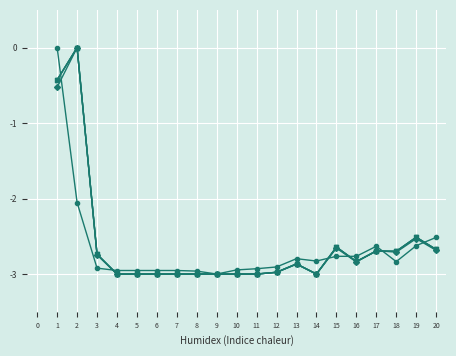

What is the total value across all series at 1?

-1.8